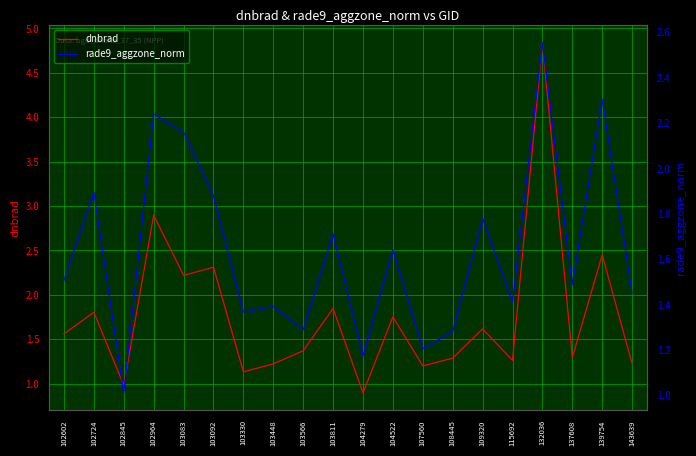

Where does the dnbrad series first go above 1?

102602